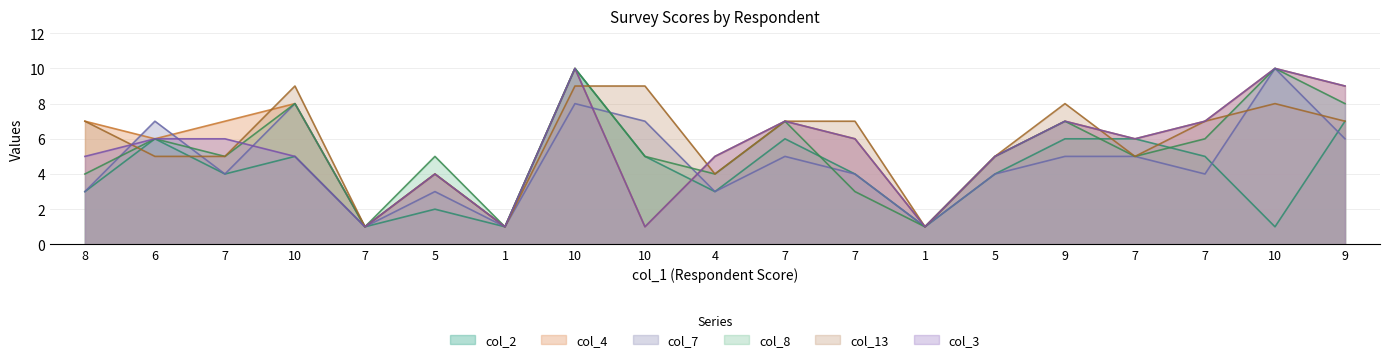

Rank the categories by col_13 value from highest to lowest.

10, 10, 10, 9, 10, 8, 7, 7, 7, 9, 6, 7, 5, 7, 5, 4, 7, 1, 1